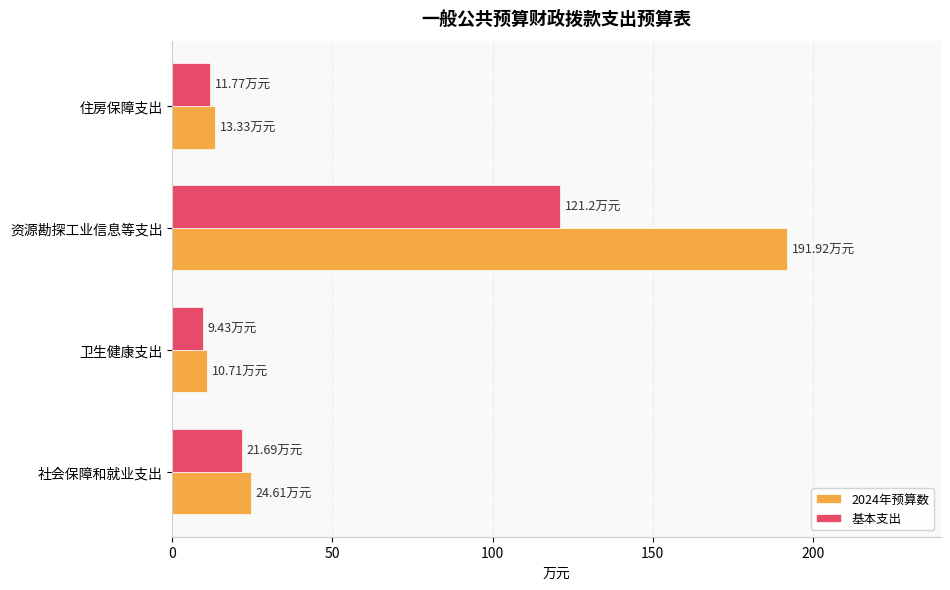

At which category is the sum across all series the highest?

资源勘探工业信息等支出